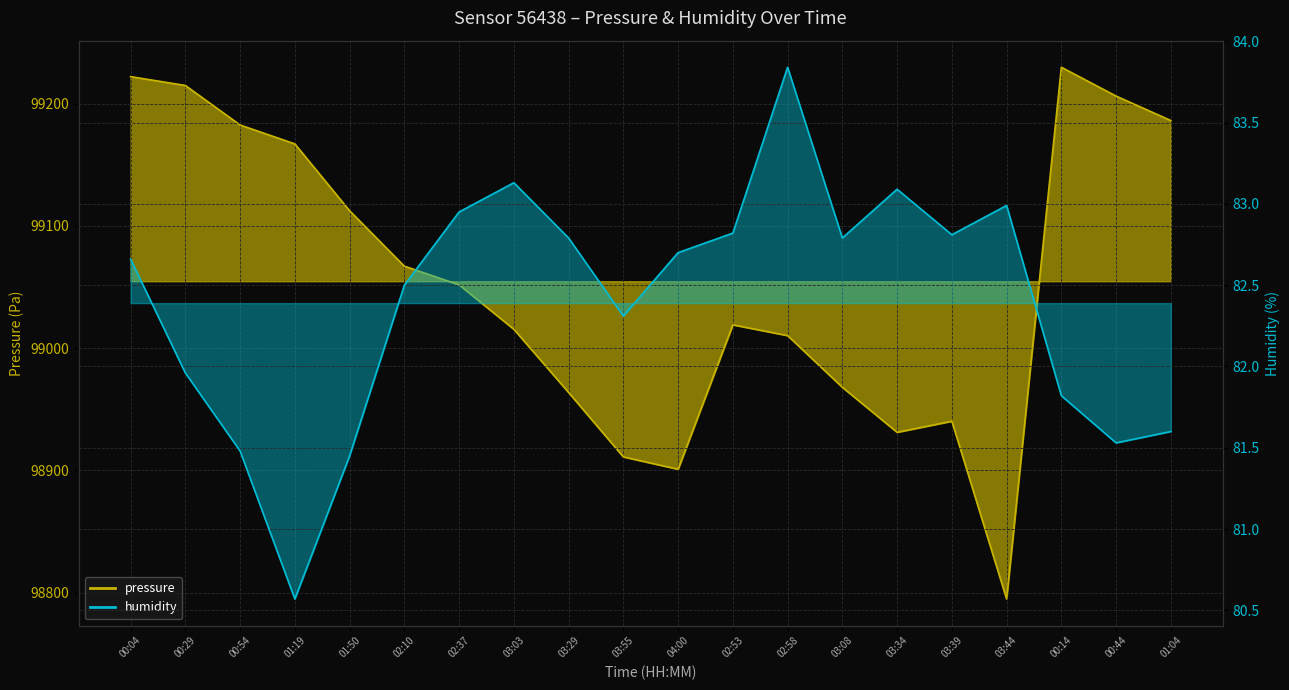

What is the total value across all series at 02:37?

99134.7